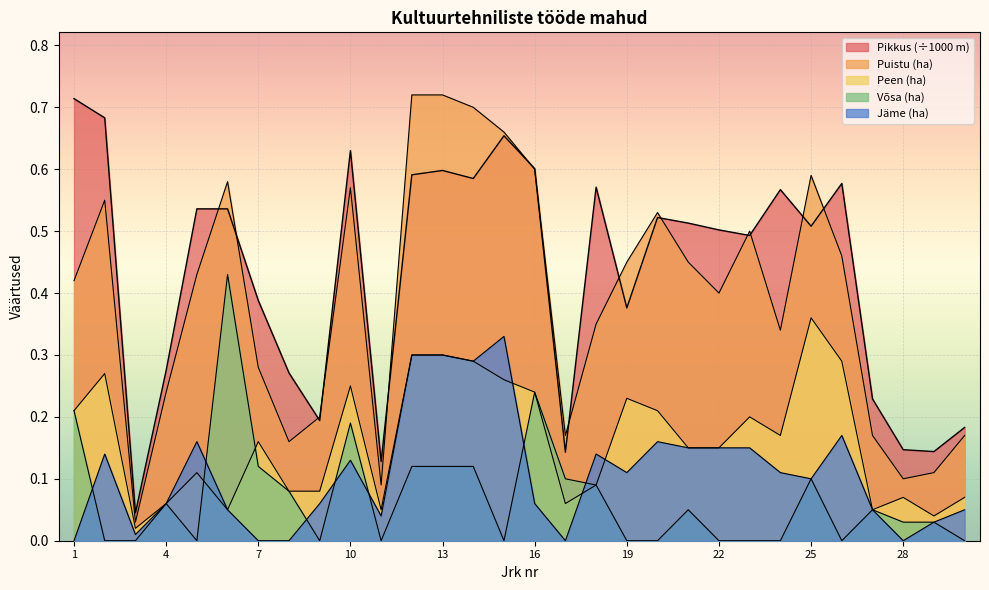

Between 6 and 21, which is larger?

6